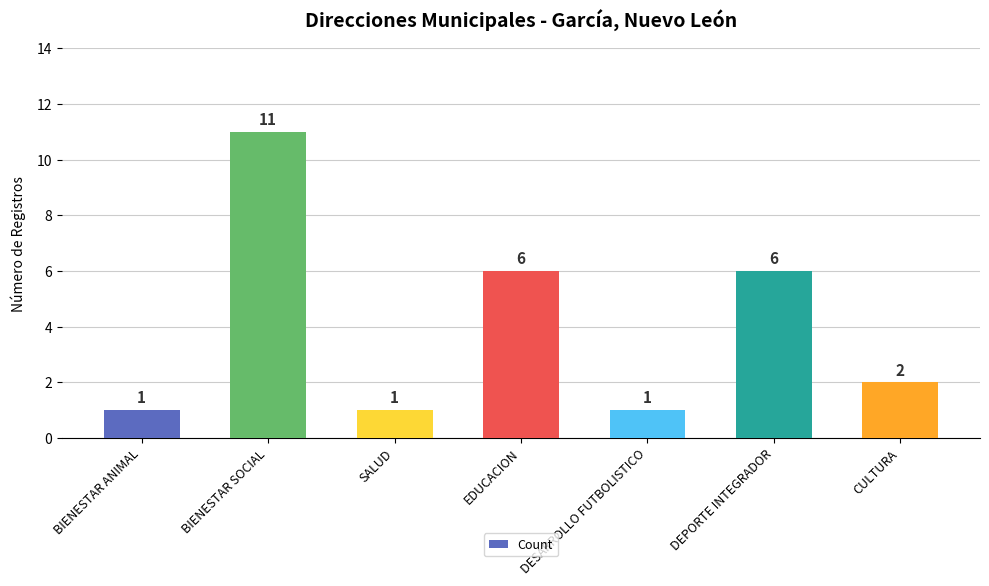

What is the label of the 1st bar from the left?

BIENESTAR ANIMAL